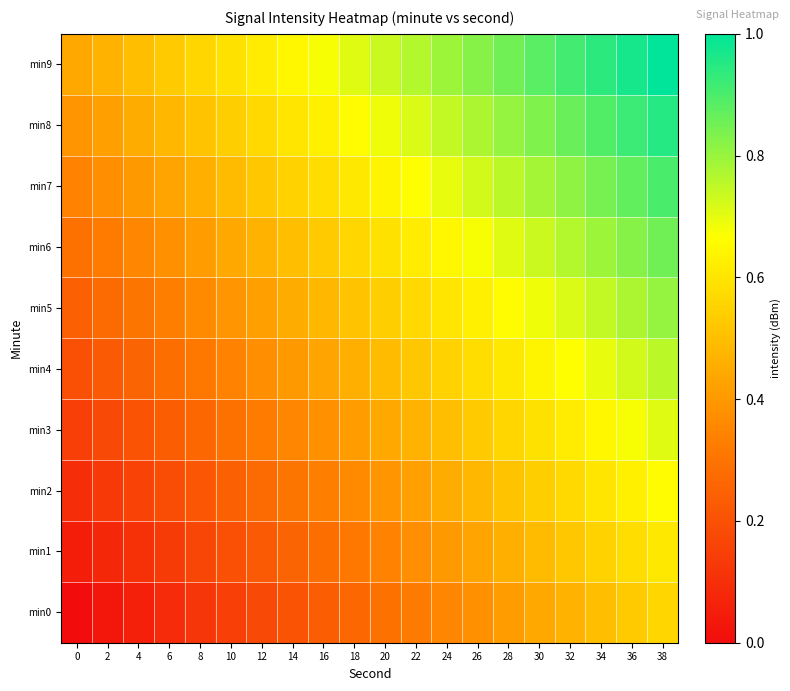

Reading right to left, list all the values displayed in this chart.

min0: 38=0.6	36=0.5	34=0.5	32=0.5	30=0.4	28=0.4	26=0.4	24=0.4	22=0.3	20=0.3	18=0.3	16=0.2	14=0.2	12=0.2	10=0.1	8=0.1	6=0.1	4=0.1	2=0.0	0=0.0
min1: 38=0.6	36=0.6	34=0.5	32=0.5	30=0.5	28=0.5	26=0.4	24=0.4	22=0.4	20=0.3	18=0.3	16=0.3	14=0.3	12=0.2	10=0.2	8=0.2	6=0.1	4=0.1	2=0.1	0=0.0
min2: 38=0.7	36=0.6	34=0.6	32=0.6	30=0.5	28=0.5	26=0.5	24=0.5	22=0.4	20=0.4	18=0.4	16=0.3	14=0.3	12=0.3	10=0.2	8=0.2	6=0.2	4=0.2	2=0.1	0=0.1
min3: 38=0.7	36=0.7	34=0.6	32=0.6	30=0.6	28=0.6	26=0.5	24=0.5	22=0.5	20=0.4	18=0.4	16=0.4	14=0.4	12=0.3	10=0.3	8=0.3	6=0.2	4=0.2	2=0.2	0=0.1
min4: 38=0.8	36=0.7	34=0.7	32=0.7	30=0.6	28=0.6	26=0.6	24=0.5	22=0.5	20=0.5	18=0.5	16=0.4	14=0.4	12=0.4	10=0.3	8=0.3	6=0.3	4=0.3	2=0.2	0=0.2
min5: 38=0.8	36=0.8	34=0.7	32=0.7	30=0.7	28=0.7	26=0.6	24=0.6	22=0.6	20=0.5	18=0.5	16=0.5	14=0.5	12=0.4	10=0.4	8=0.4	6=0.3	4=0.3	2=0.3	0=0.2
min6: 38=0.9	36=0.8	34=0.8	32=0.8	30=0.7	28=0.7	26=0.7	24=0.6	22=0.6	20=0.6	18=0.6	16=0.5	14=0.5	12=0.5	10=0.4	8=0.4	6=0.4	4=0.4	2=0.3	0=0.3
min7: 38=0.9	36=0.9	34=0.8	32=0.8	30=0.8	28=0.8	26=0.7	24=0.7	22=0.7	20=0.6	18=0.6	16=0.6	14=0.5	12=0.5	10=0.5	8=0.5	6=0.4	4=0.4	2=0.4	0=0.3
min8: 38=1.0	36=0.9	34=0.9	32=0.9	30=0.8	28=0.8	26=0.8	24=0.7	22=0.7	20=0.7	18=0.7	16=0.6	14=0.6	12=0.6	10=0.5	8=0.5	6=0.5	4=0.5	2=0.4	0=0.4
min9: 38=1.0	36=1.0	34=0.9	32=0.9	30=0.9	28=0.9	26=0.8	24=0.8	22=0.8	20=0.7	18=0.7	16=0.7	14=0.6	12=0.6	10=0.6	8=0.6	6=0.5	4=0.5	2=0.5	0=0.4